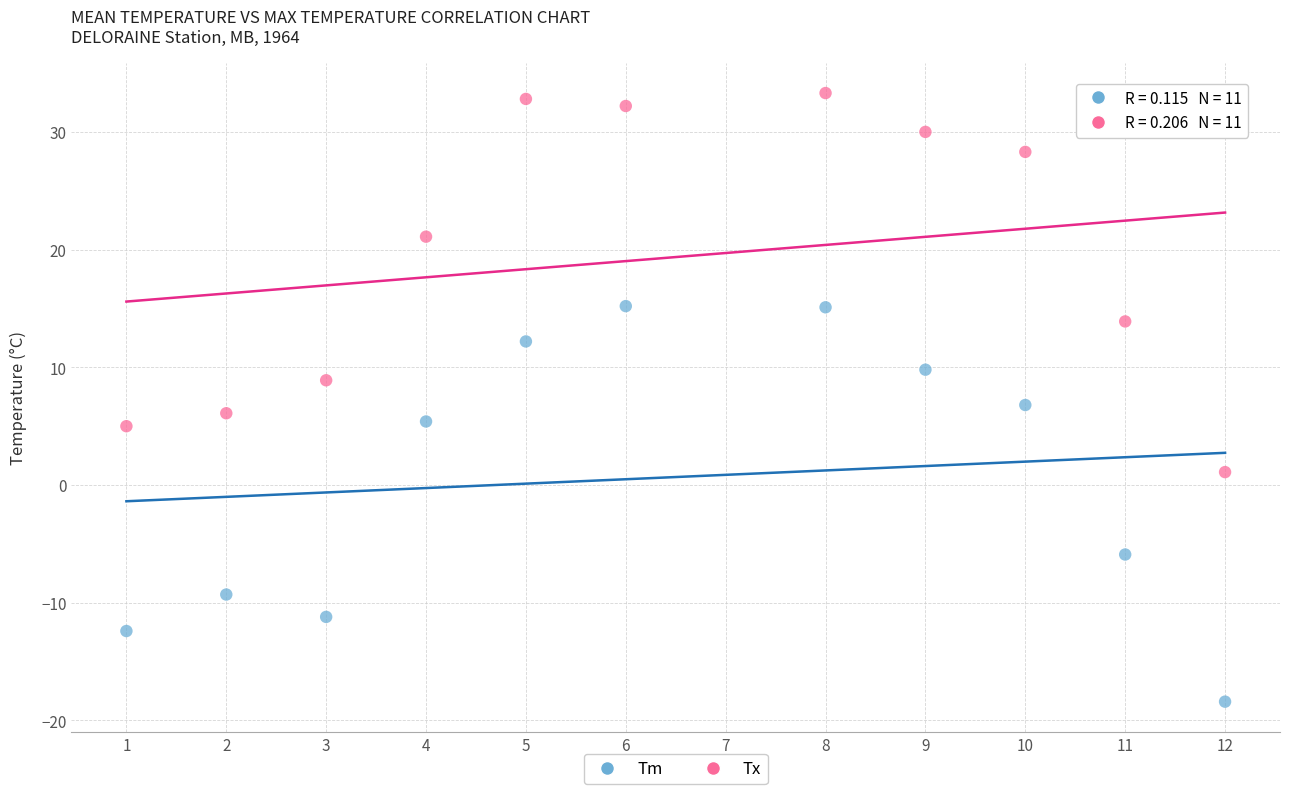

Across all data points, what is the range of X values (max minus min)?

11.0